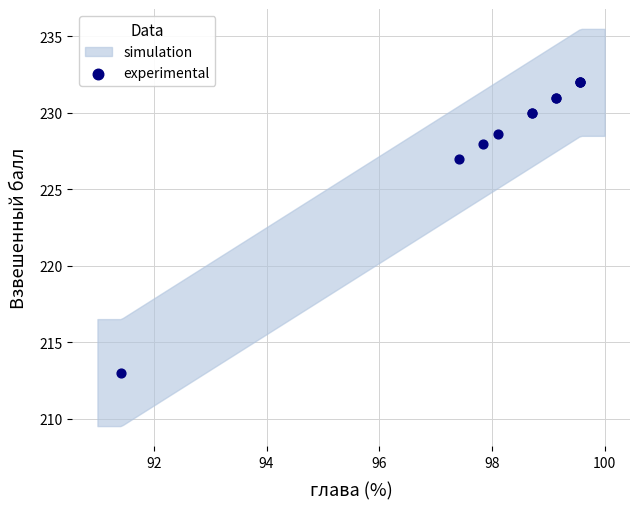

What Y value in the scatter plot is closest to 222?

227.0